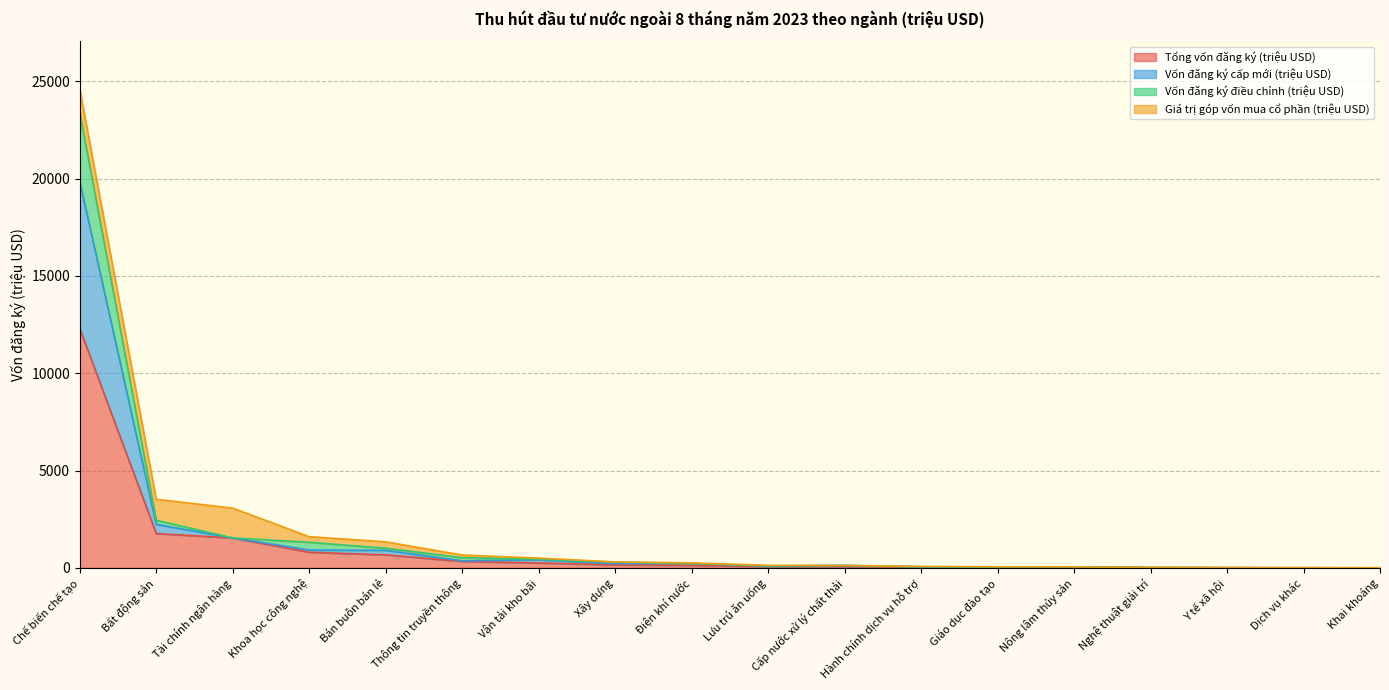

How many values in the Tổng vốn đăng ký (triệu USD) series exceed 127?

9